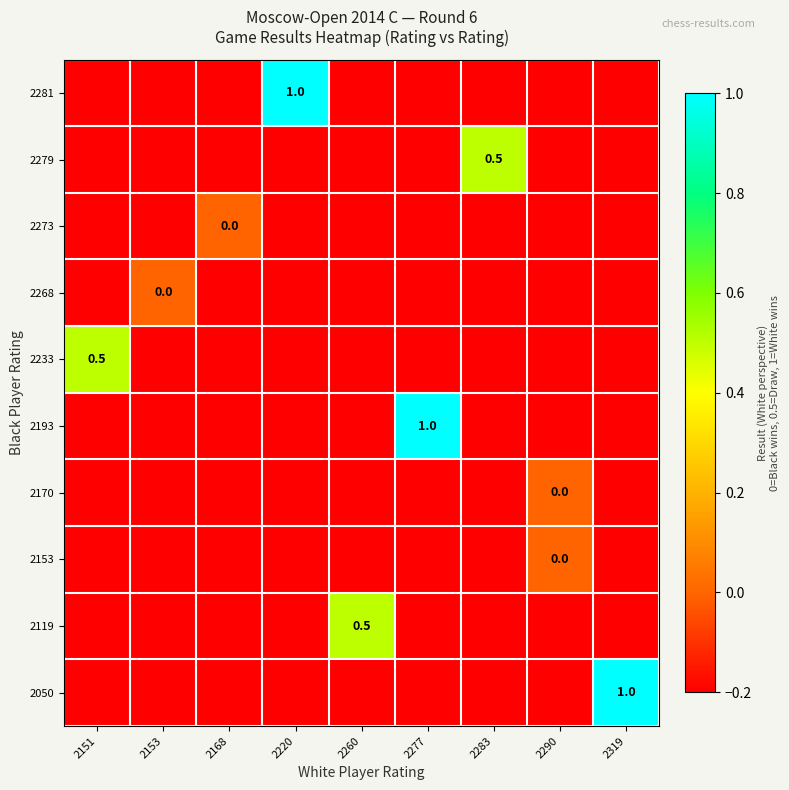

Is it true that 2193 equals 0.7 at 2277?

False